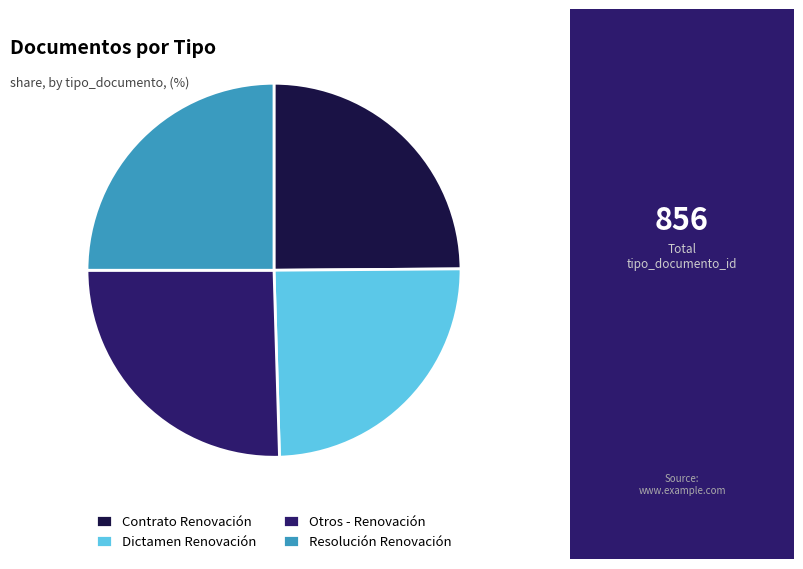

What is the ratio of the value at Resolución Renovación to the value at Contrato Renovación?

1.0